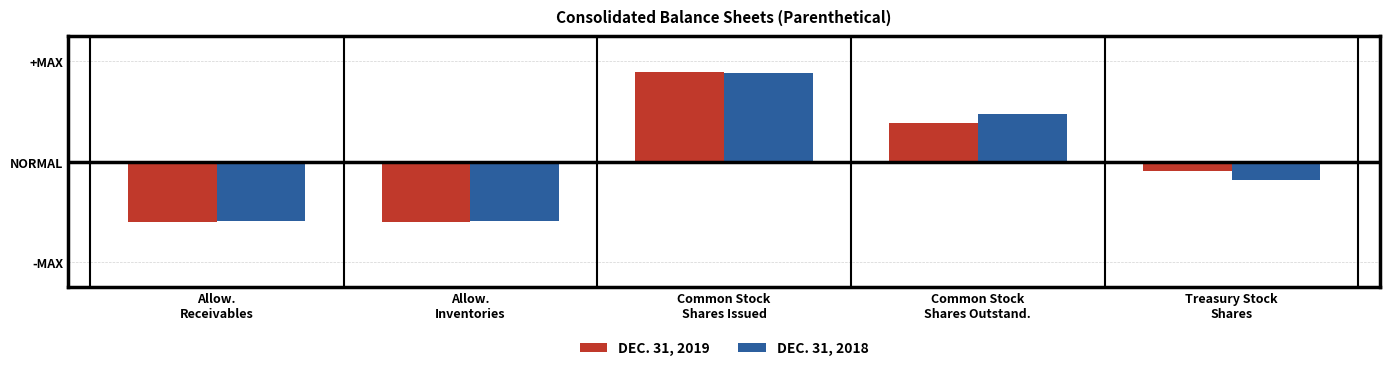

Are the bars horizontal?

No